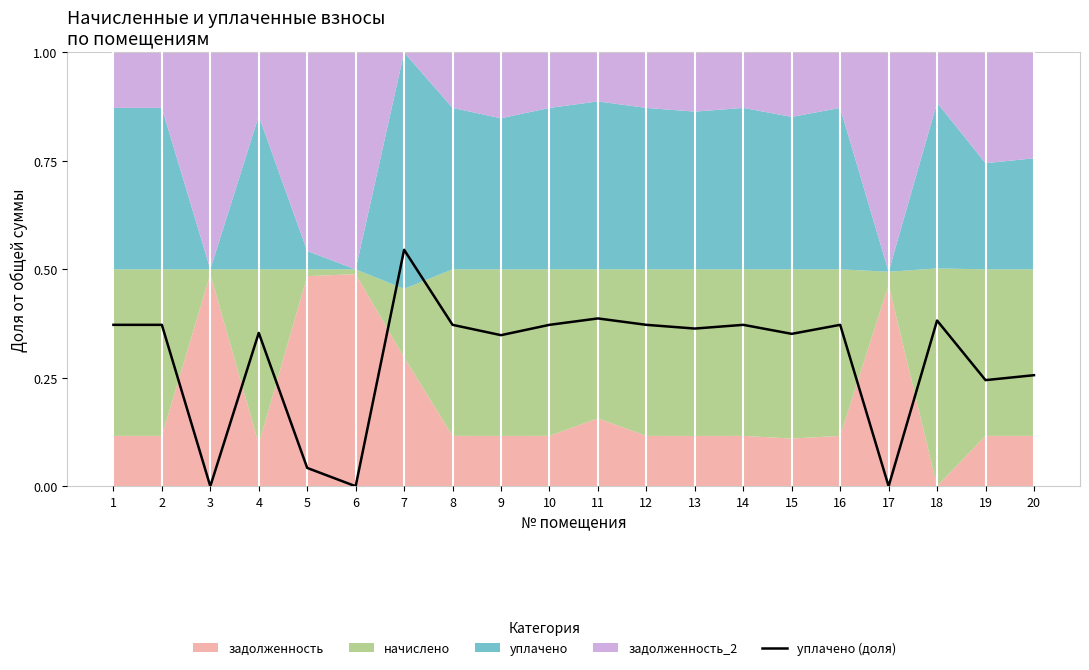

What is the sum of the values at 15 and 19?

0.6